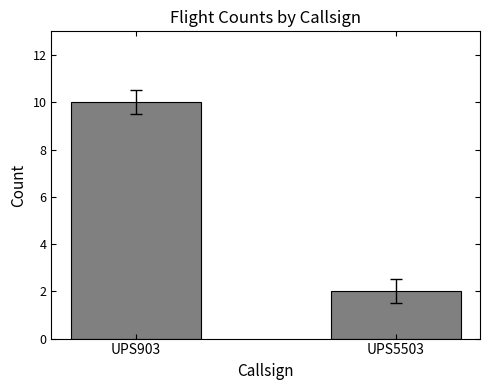

What is the greatest value displayed?

10